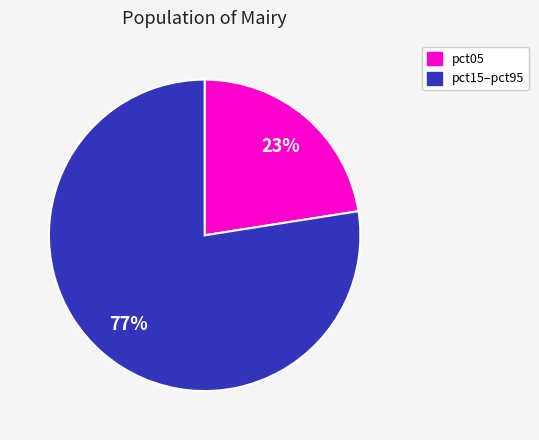

Is it true that pct05 is 14% of the pie?

False